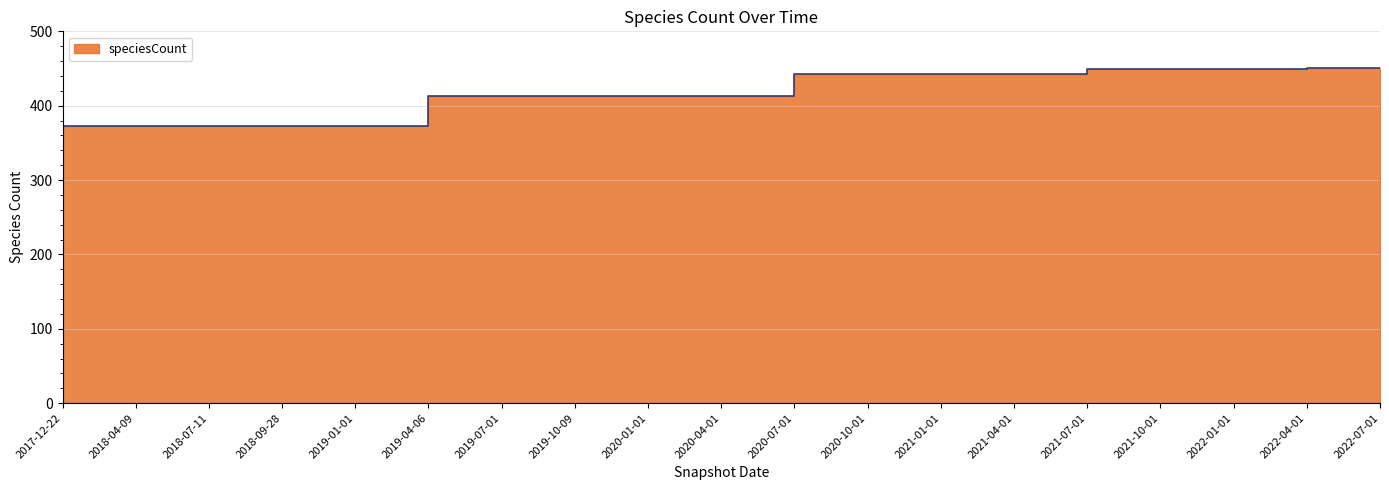

How many lines are shown in the chart?

1